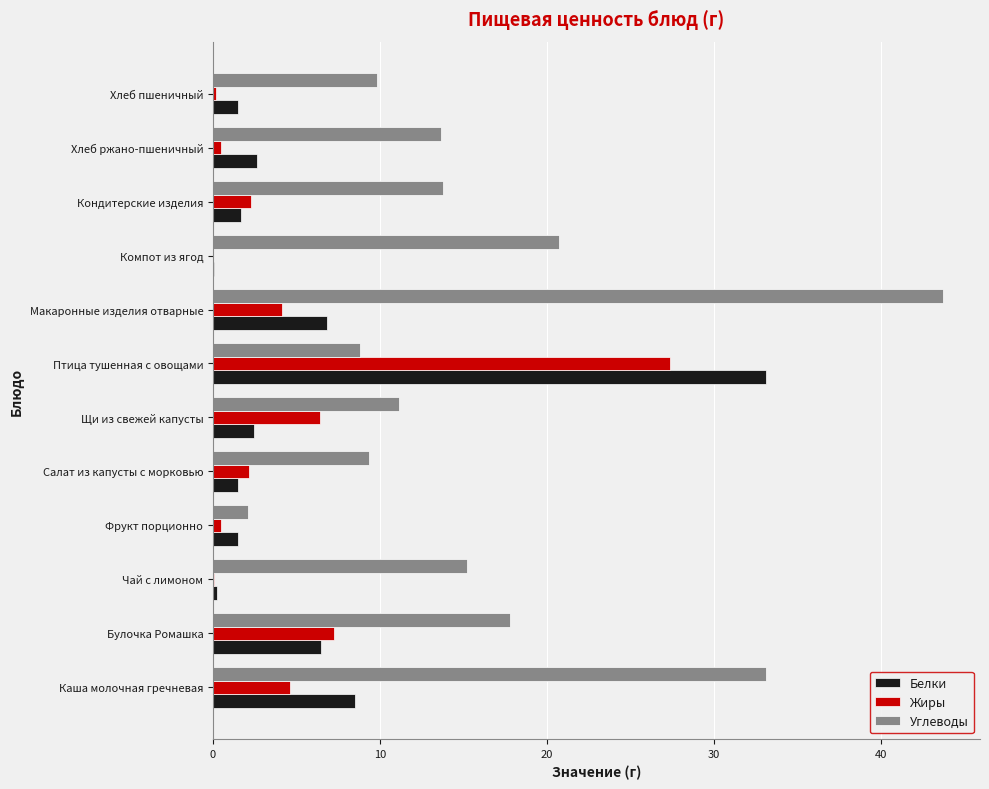

What is the sum of all Жиры values?

55.4